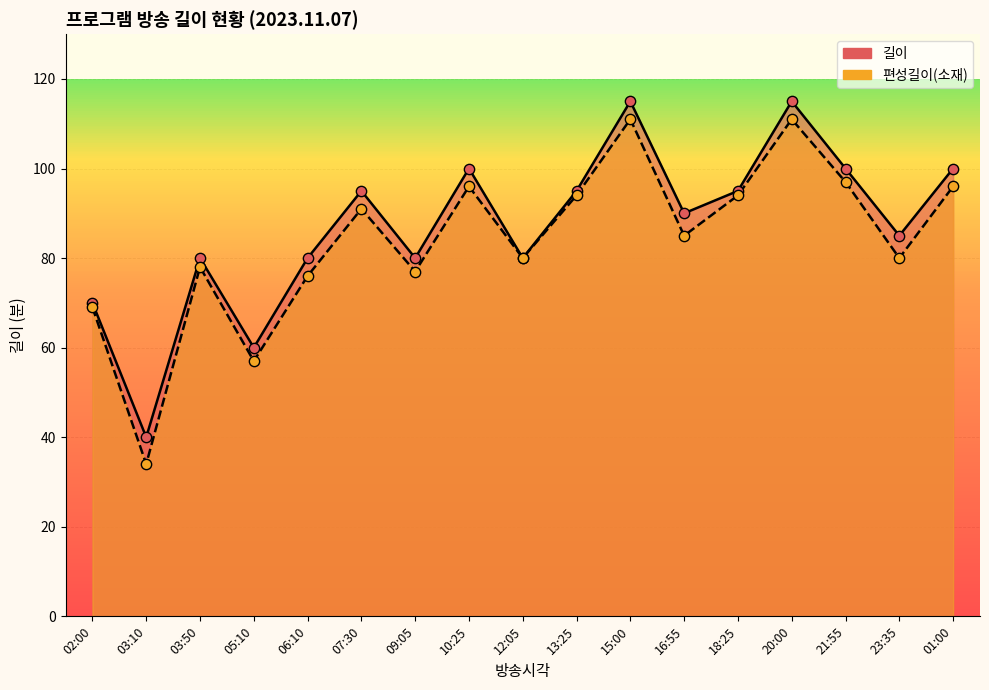

Which series contains the highest Y value?

길이